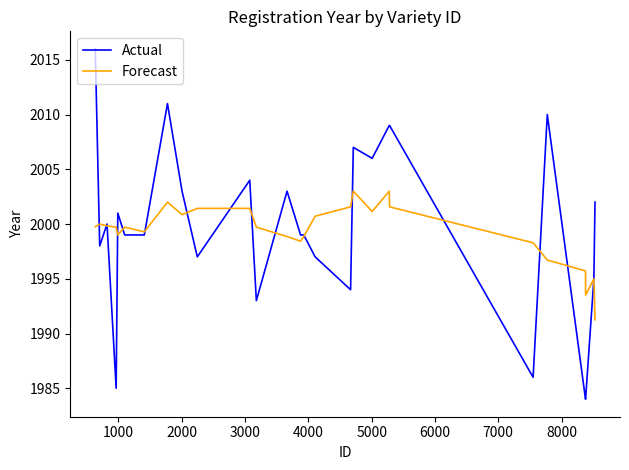

Which series has the largest range (max minus min)?

Actual